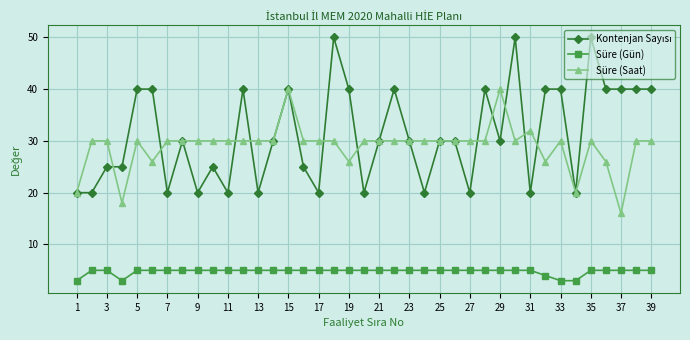

What is the value of the Süre (Saat) point at the 31st from the left?

32